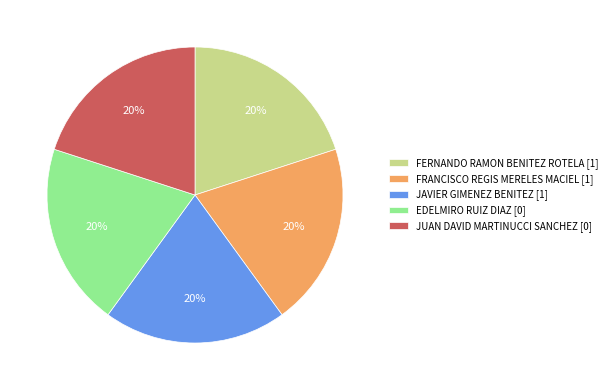

To the nearest percent, what portion does FRANCISCO REGIS MERELES MACIEL [1] represent?

20%